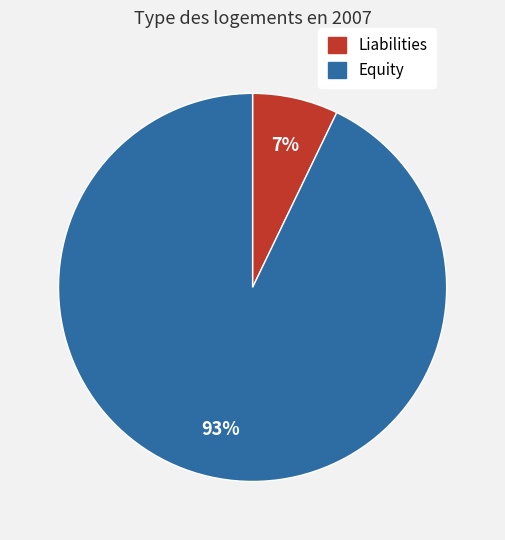

Which has a higher value, Liabilities or Equity?

Equity